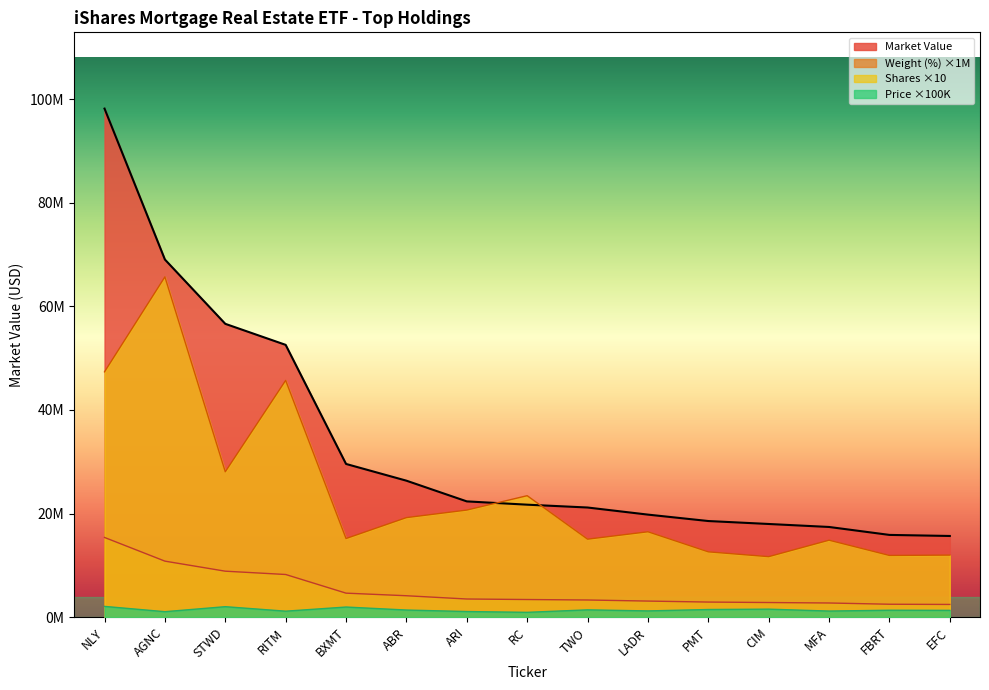

What is the sum of the Price values at NLY and STWD?

4091000.0